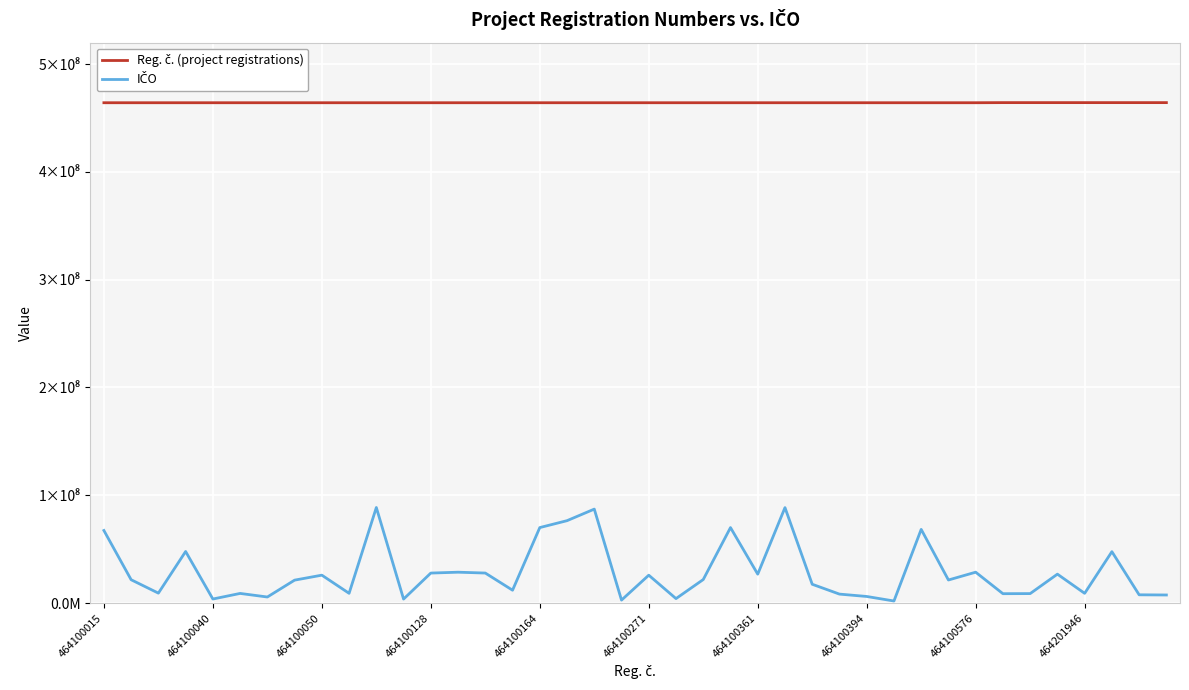

What is the maximum value for Reg. č. (project registrations)?

464201980